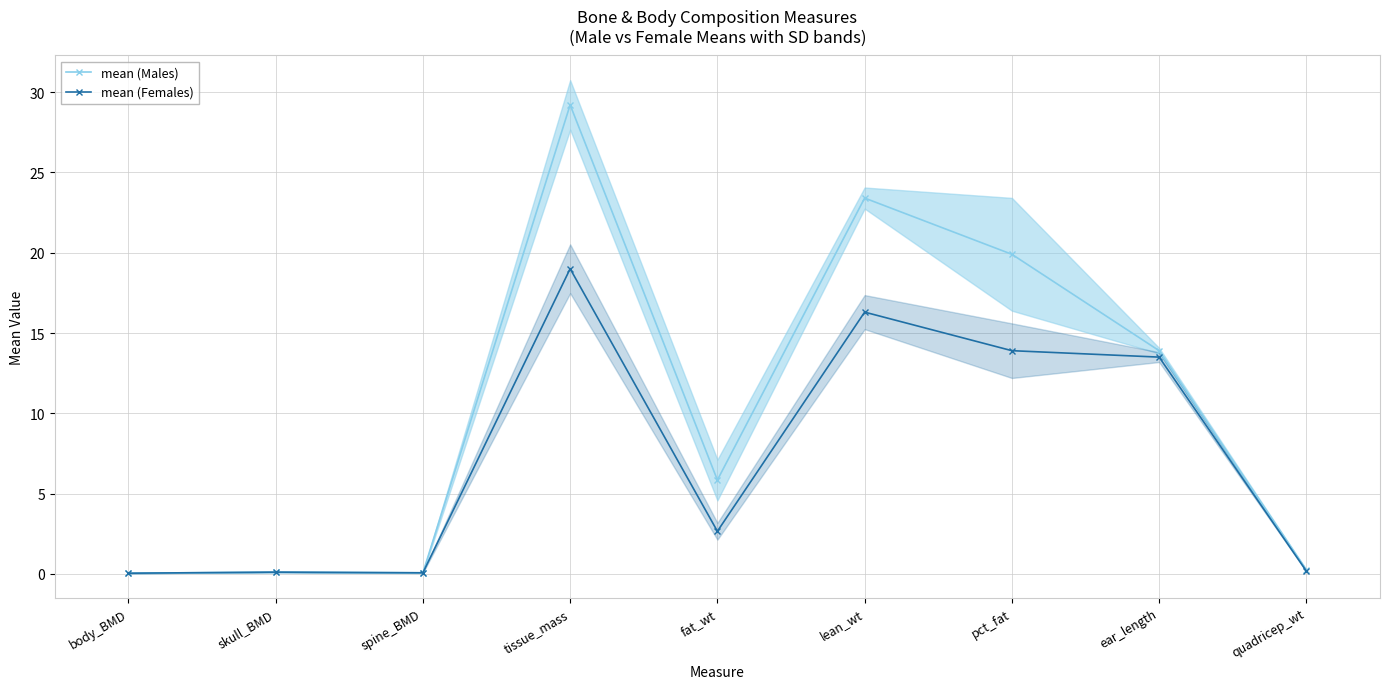

Where is mean (Males) nearest to the value 14?

ear_length